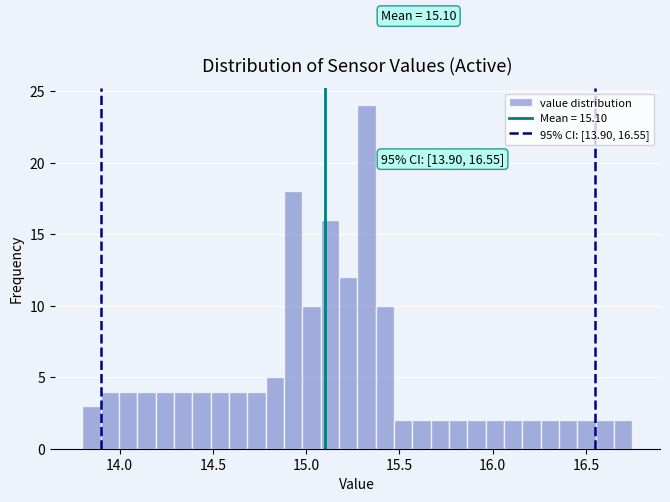

Around what value on the x-axis is the tallest bar? Give the approximate position of its centre, as read against the axis.

15.30